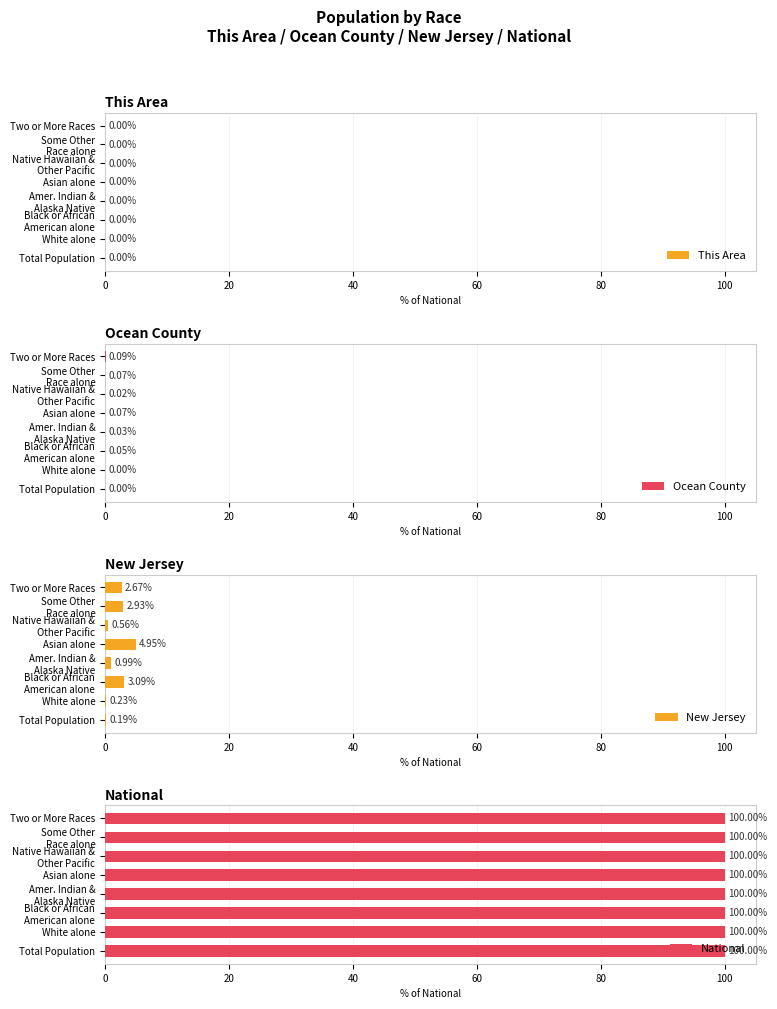

How many categories are shown in the chart?

8